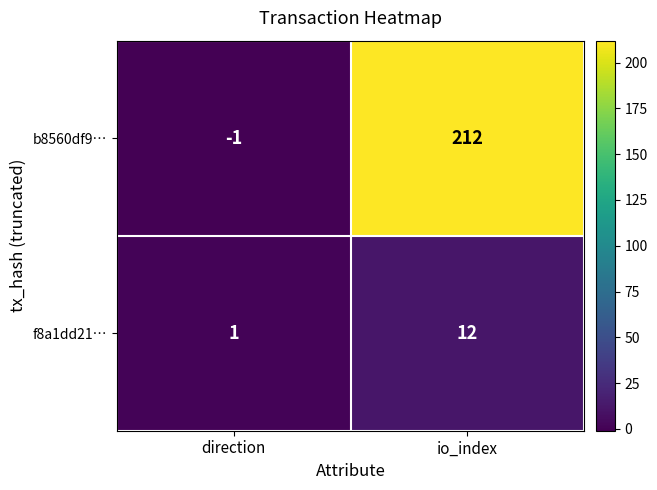

Rank the series by their average value, from highest to lowest.

b8560df9…, f8a1dd21…